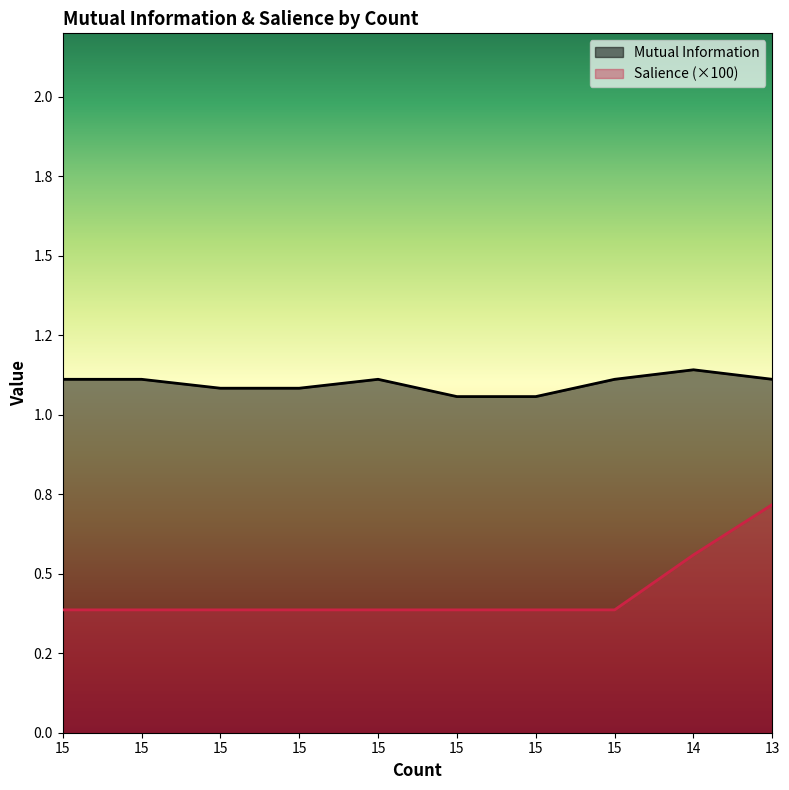

Rank the series at 15 from highest to lowest value.

Mutual Information, Salience